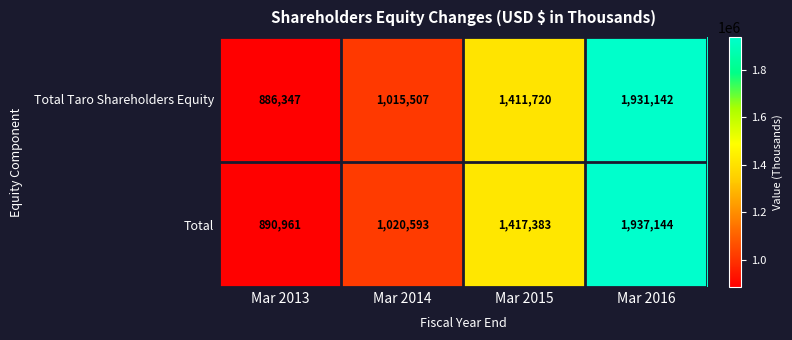

The Total Taro Shareholders Equity series shows 1321709 at Mar 2013. True or false?

False